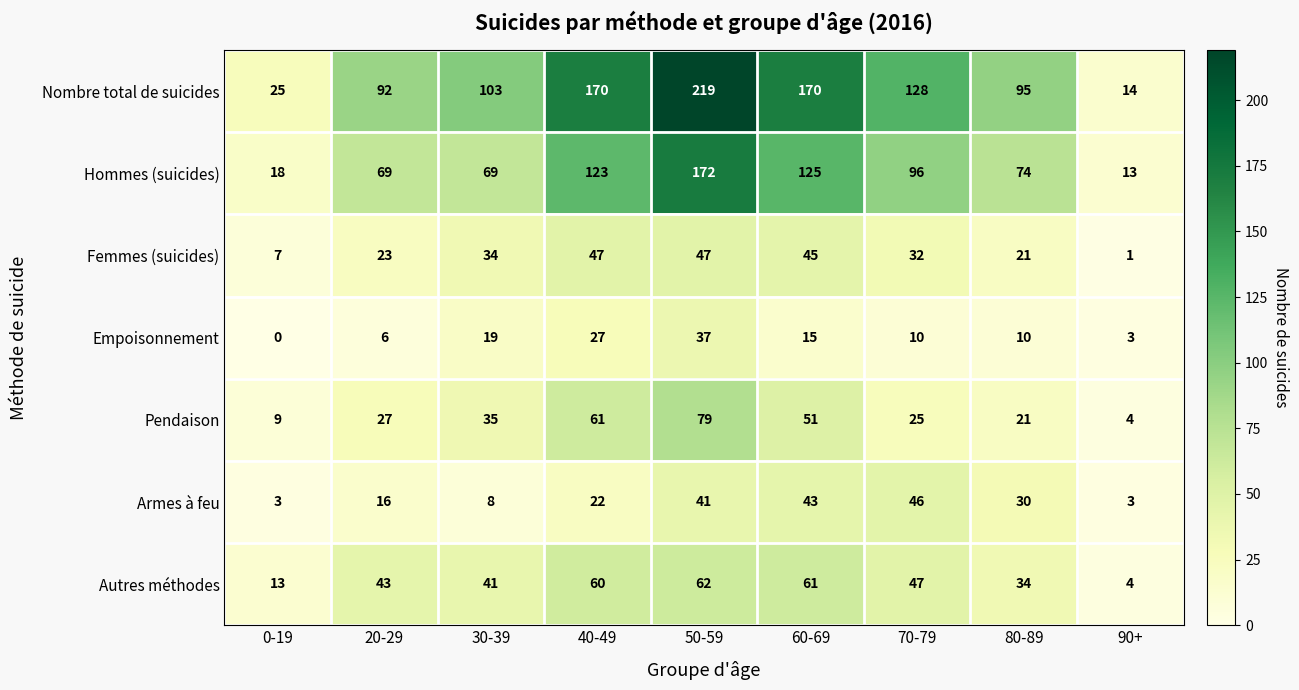

The Pendaison series shows 76 at 60-69. True or false?

False